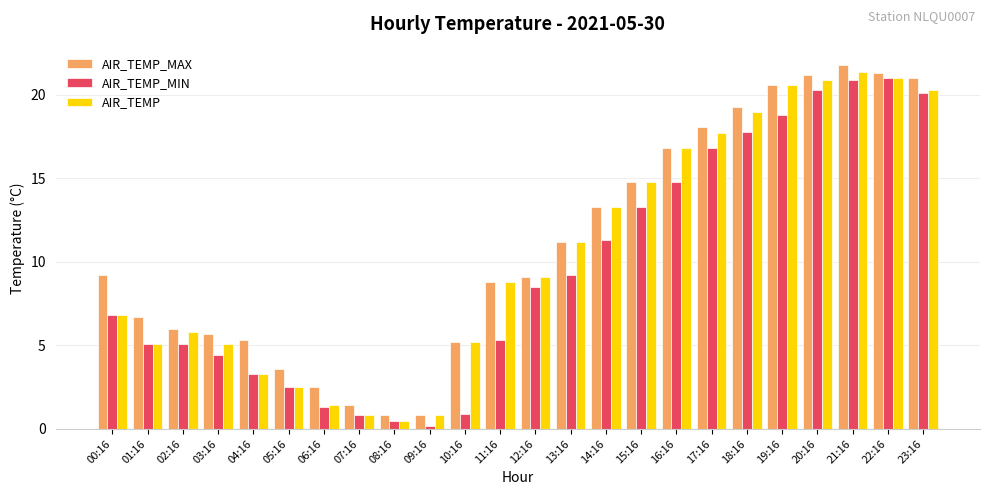

What is the sum of all AIR_TEMP_MIN values?

229.0